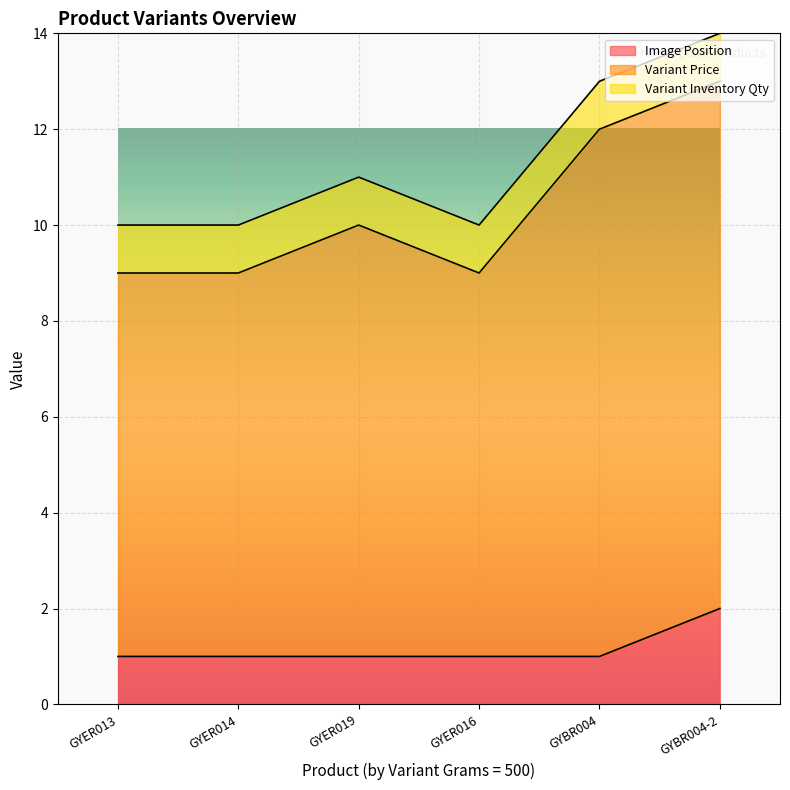

At which label does Image Position reach its peak?

GYBR004-2